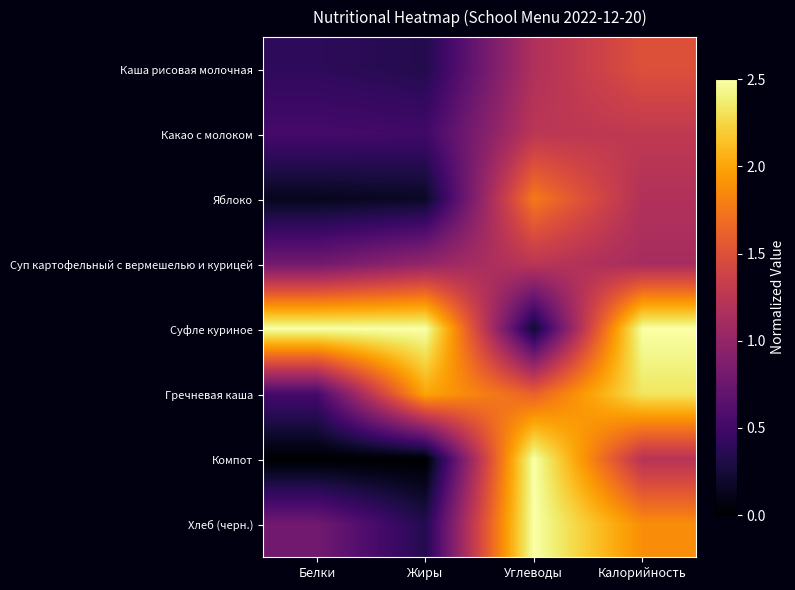

Which series changed the most between Белки and Углеводы?

Компот